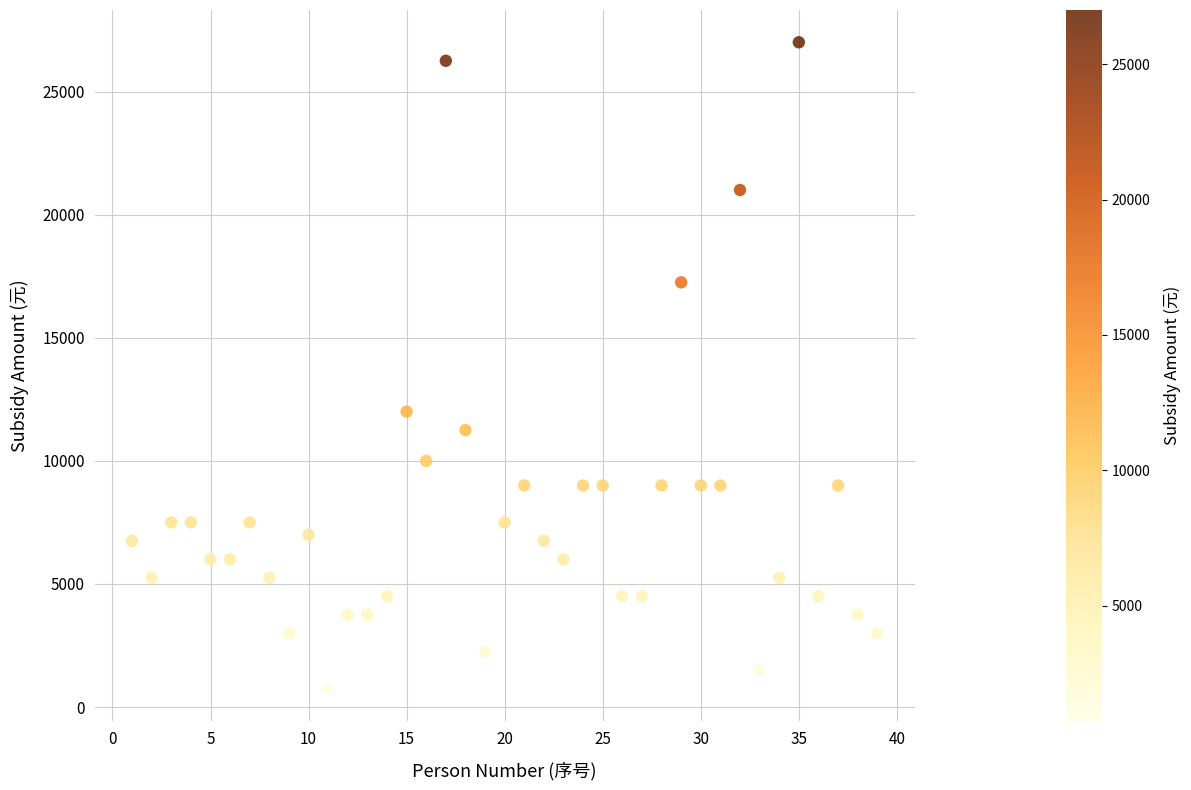

What Y value in the scatter plot is closest to 13875?

12000